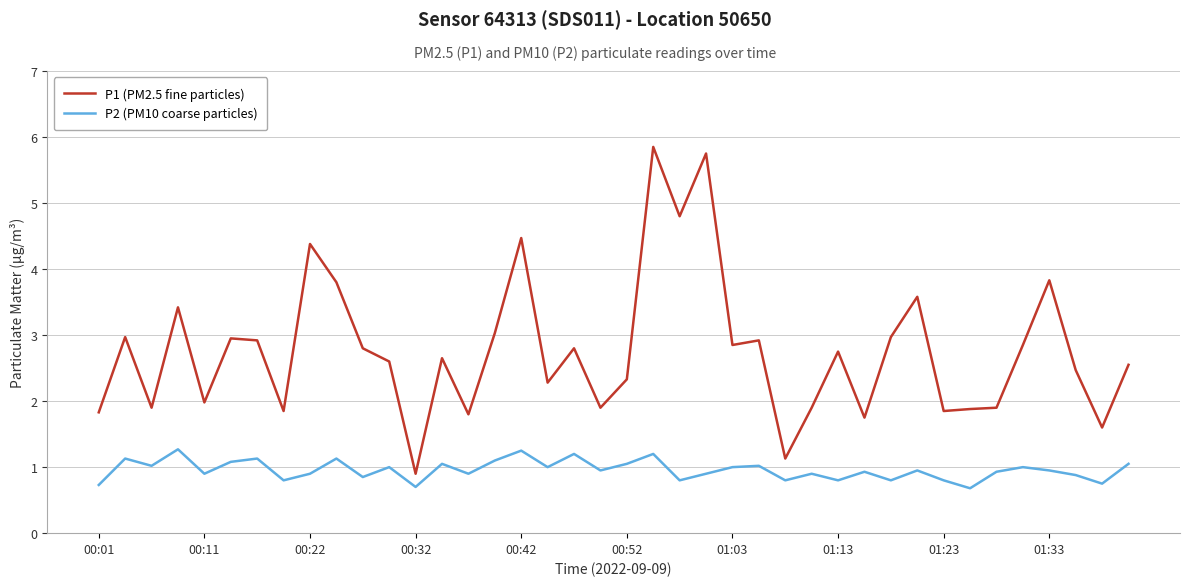

True or false: P2 (PM10 coarse particles) and P1 (PM2.5 fine particles) intersect in this chart.

False